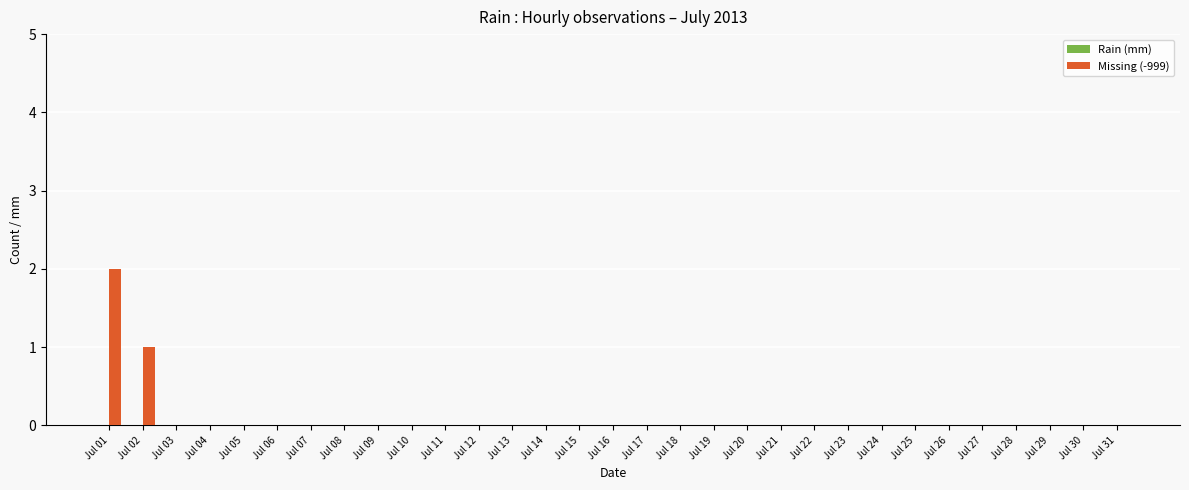

At which category does the chart reach its peak across all series?

Jul 01